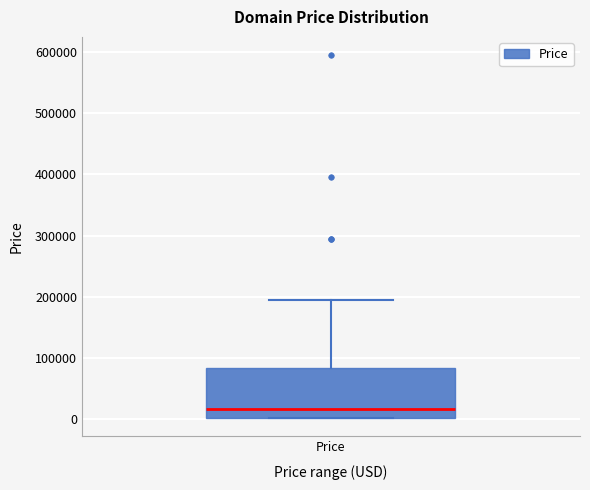

Transcribe this box plot: give where the median line is, the range the box spans, and where the two whiskers end, as read against the y-axis. The values are not printed on the chart, so give them approximately, as read against the axis.

median 20000, box 0 to 80000, whiskers 0 to 190000